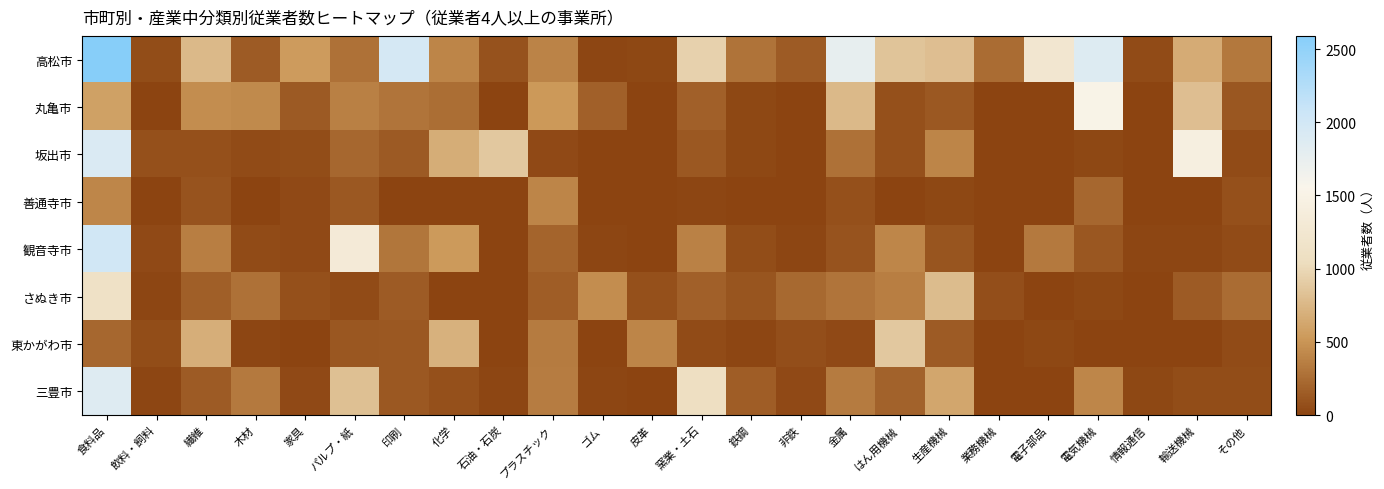

What is the difference between the highest and lowest values at 家具?

531